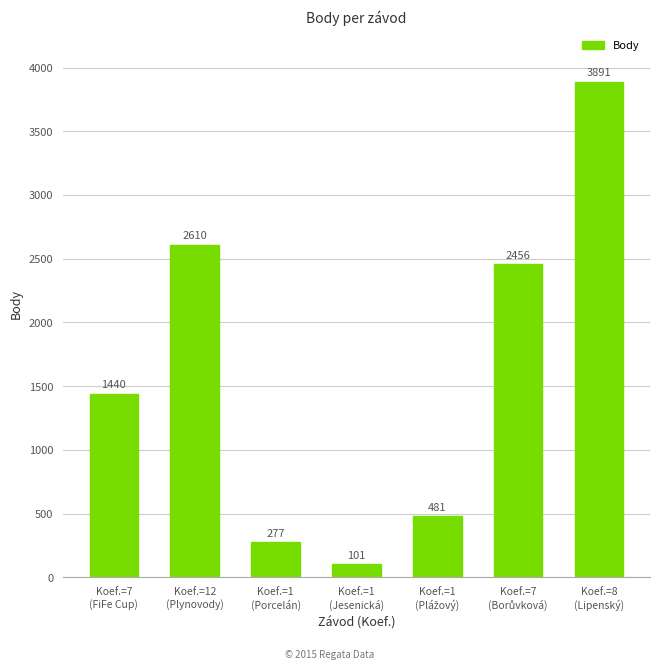

Reading left to right, extract all data points from this chart.

1440	2610	277	101	481	2456	3891